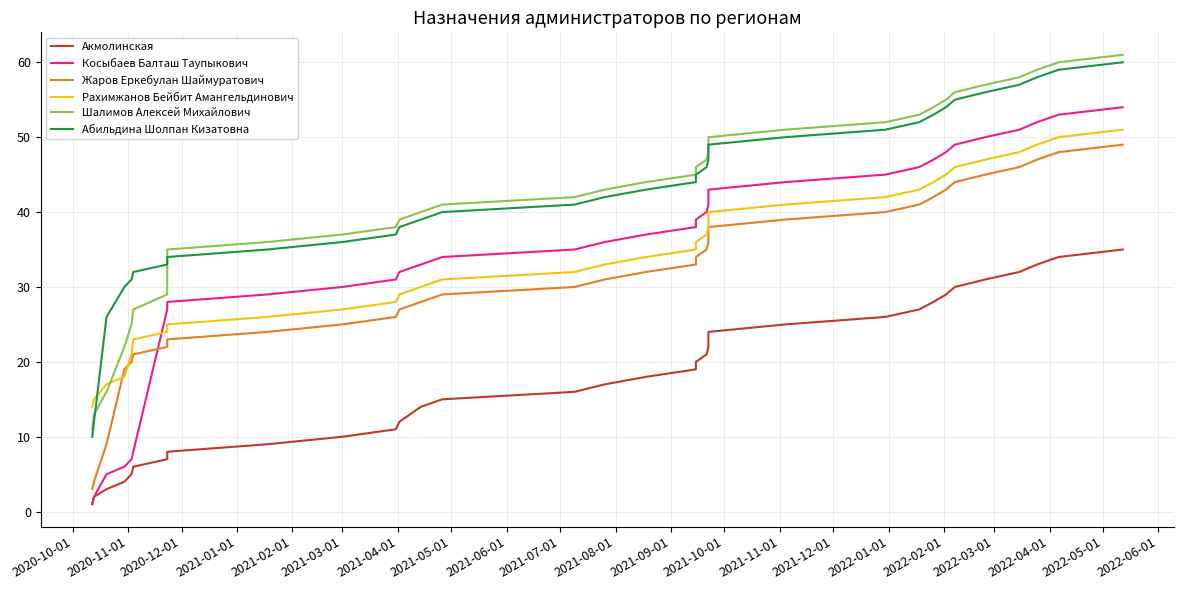

What is the average value of the Жаров Еркебулан Шаймуратович series?

31